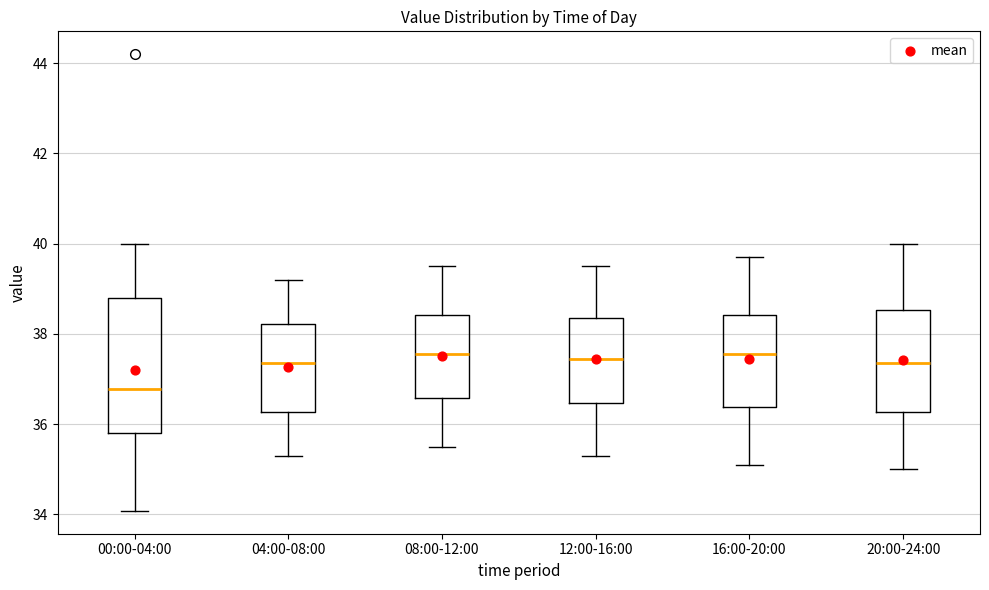

Where does the median line of the box for 20:00-24:00 sit on the y-axis? The values are not printed on the chart, so give them approximately, as read against the axis.

37.4